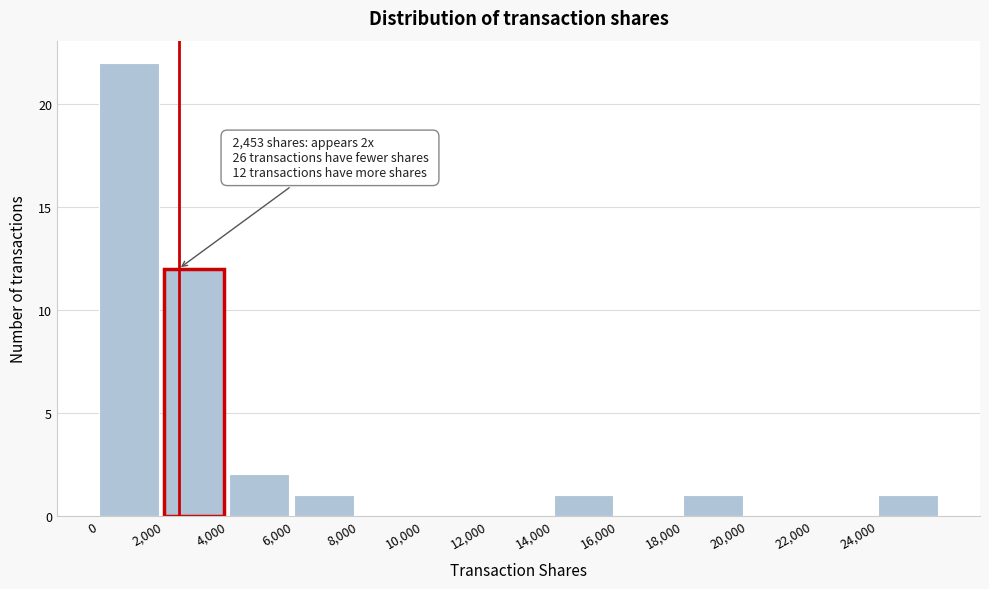

Over which range of the x-axis is the bar tallest?

0 to 2000